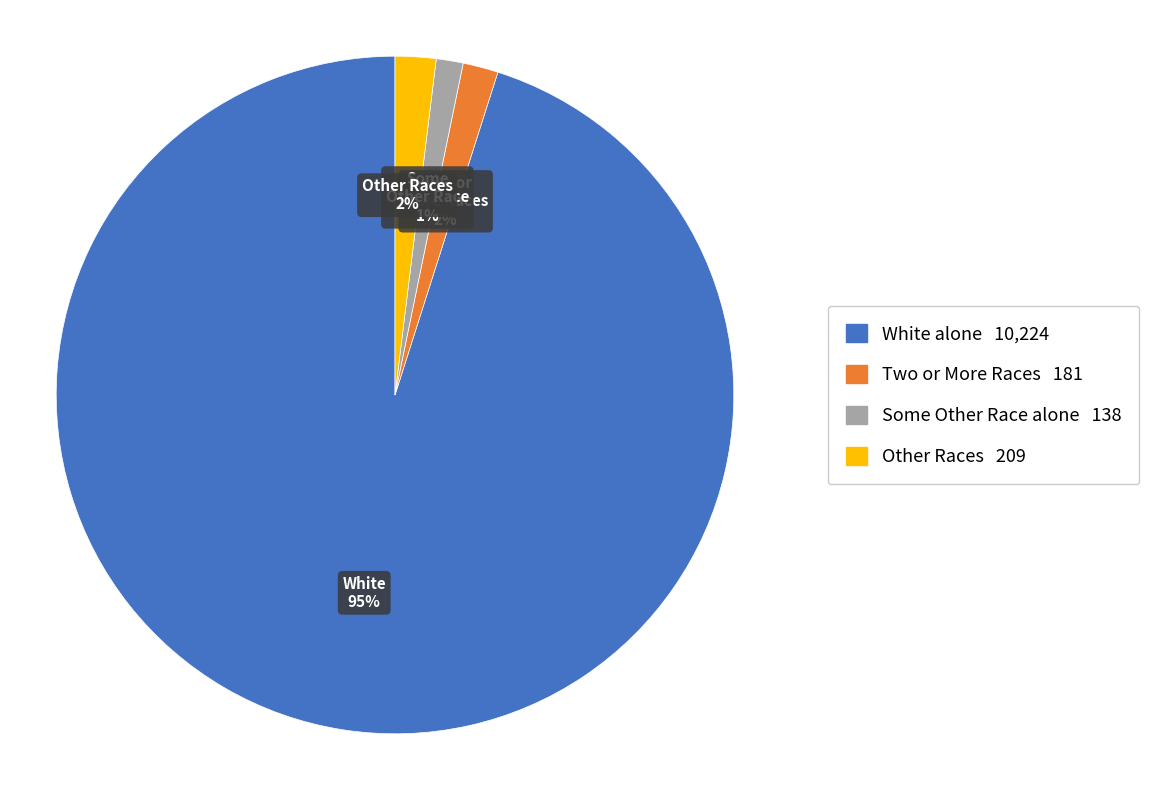

Is there a majority slice in this chart?

Yes